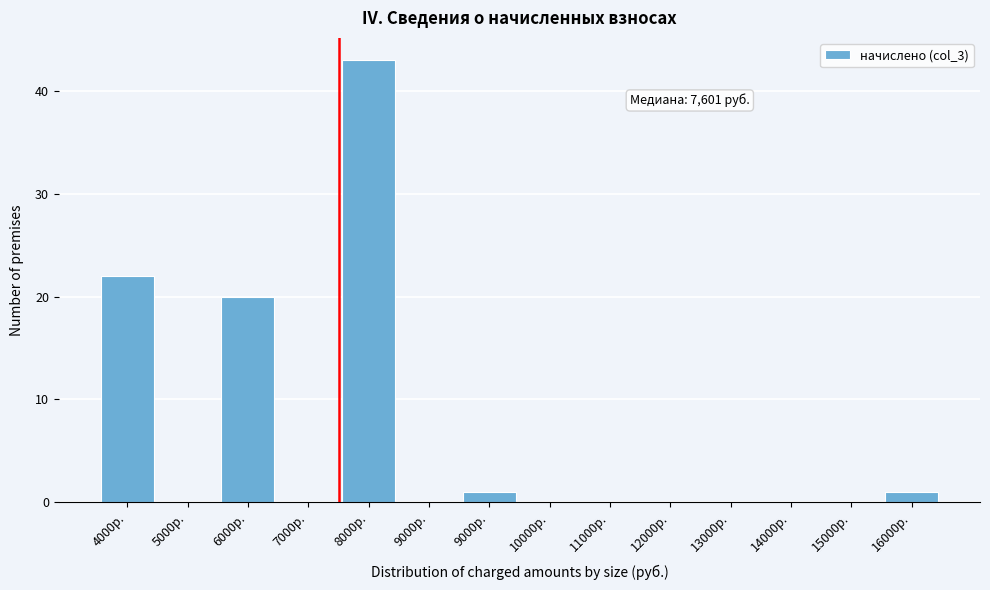

How many series are shown in this chart?

1